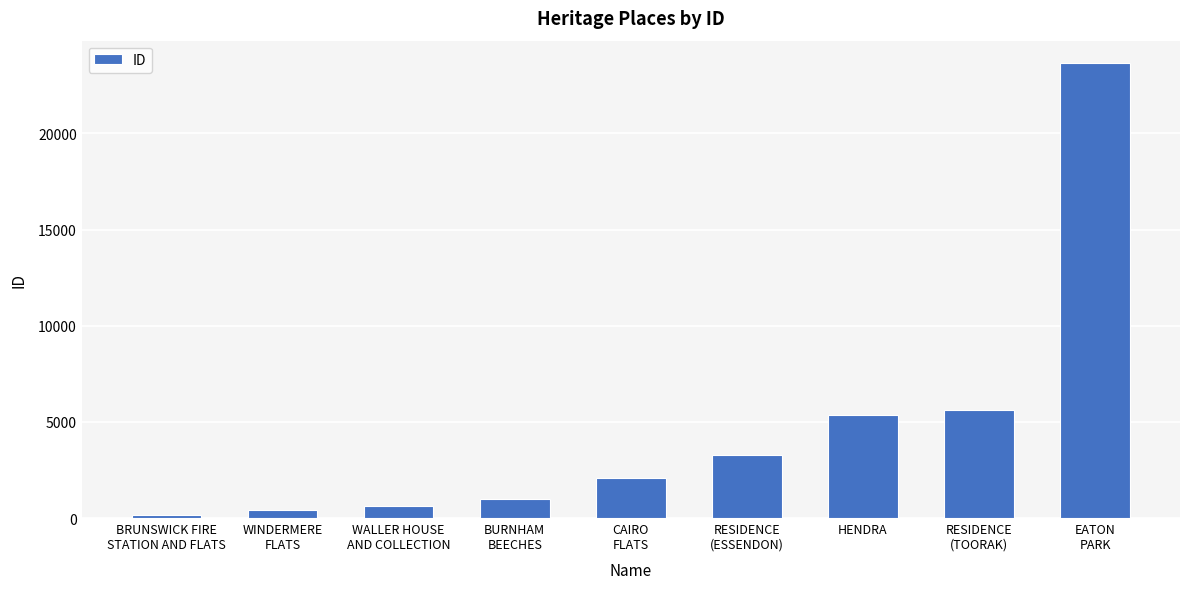

Which has a higher value, BRUNSWICK FIRE
STATION AND FLATS or HENDRA?

HENDRA